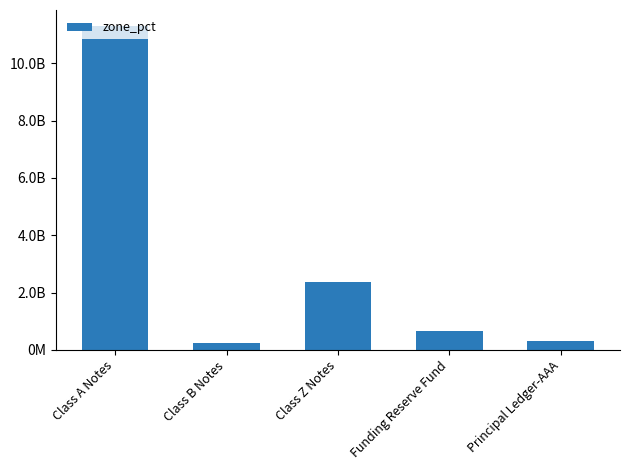

What is the approximate value at Class B Notes?

231377471.0